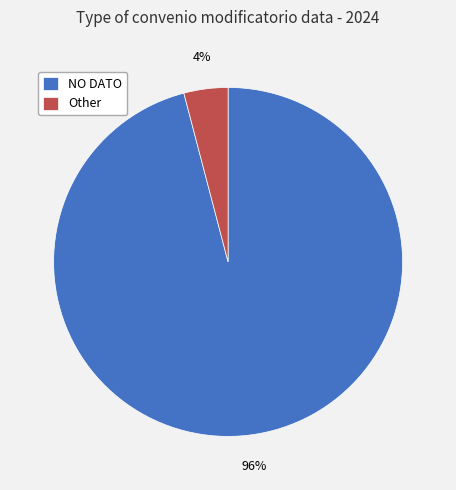

Combined, do Other and NO DATO account for over 50%?

Yes